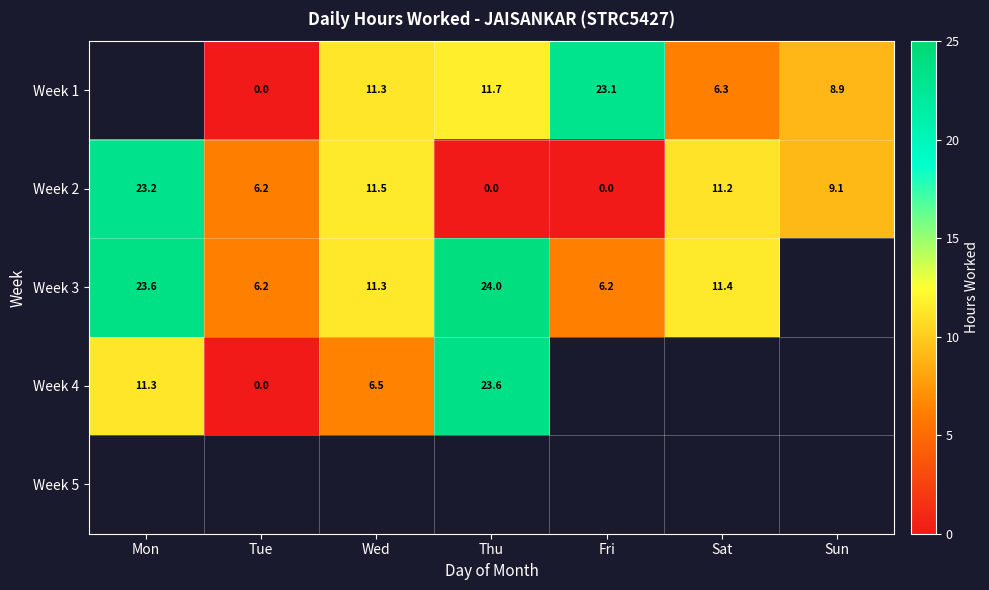

Is the value of Week 2 at Wed greater than the value of Week 3 at Sat?

Yes